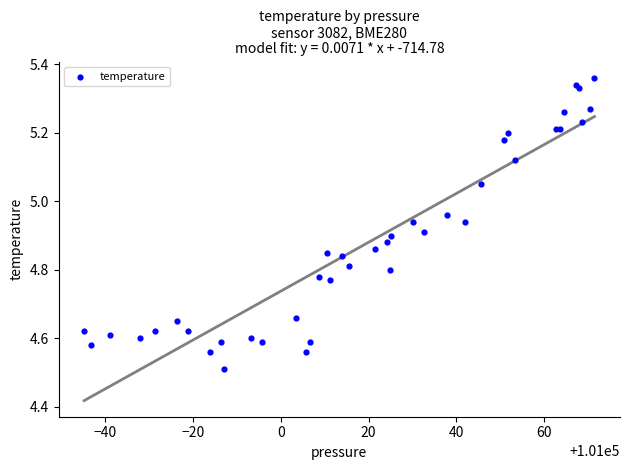

What Y value in the scatter plot is closest to 4?

4.5